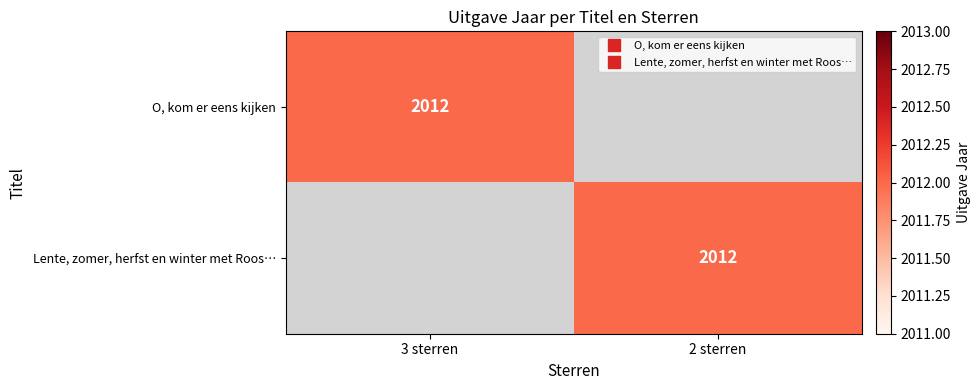

The O, kom er eens kijken series shows 552 at 3 sterren. True or false?

False